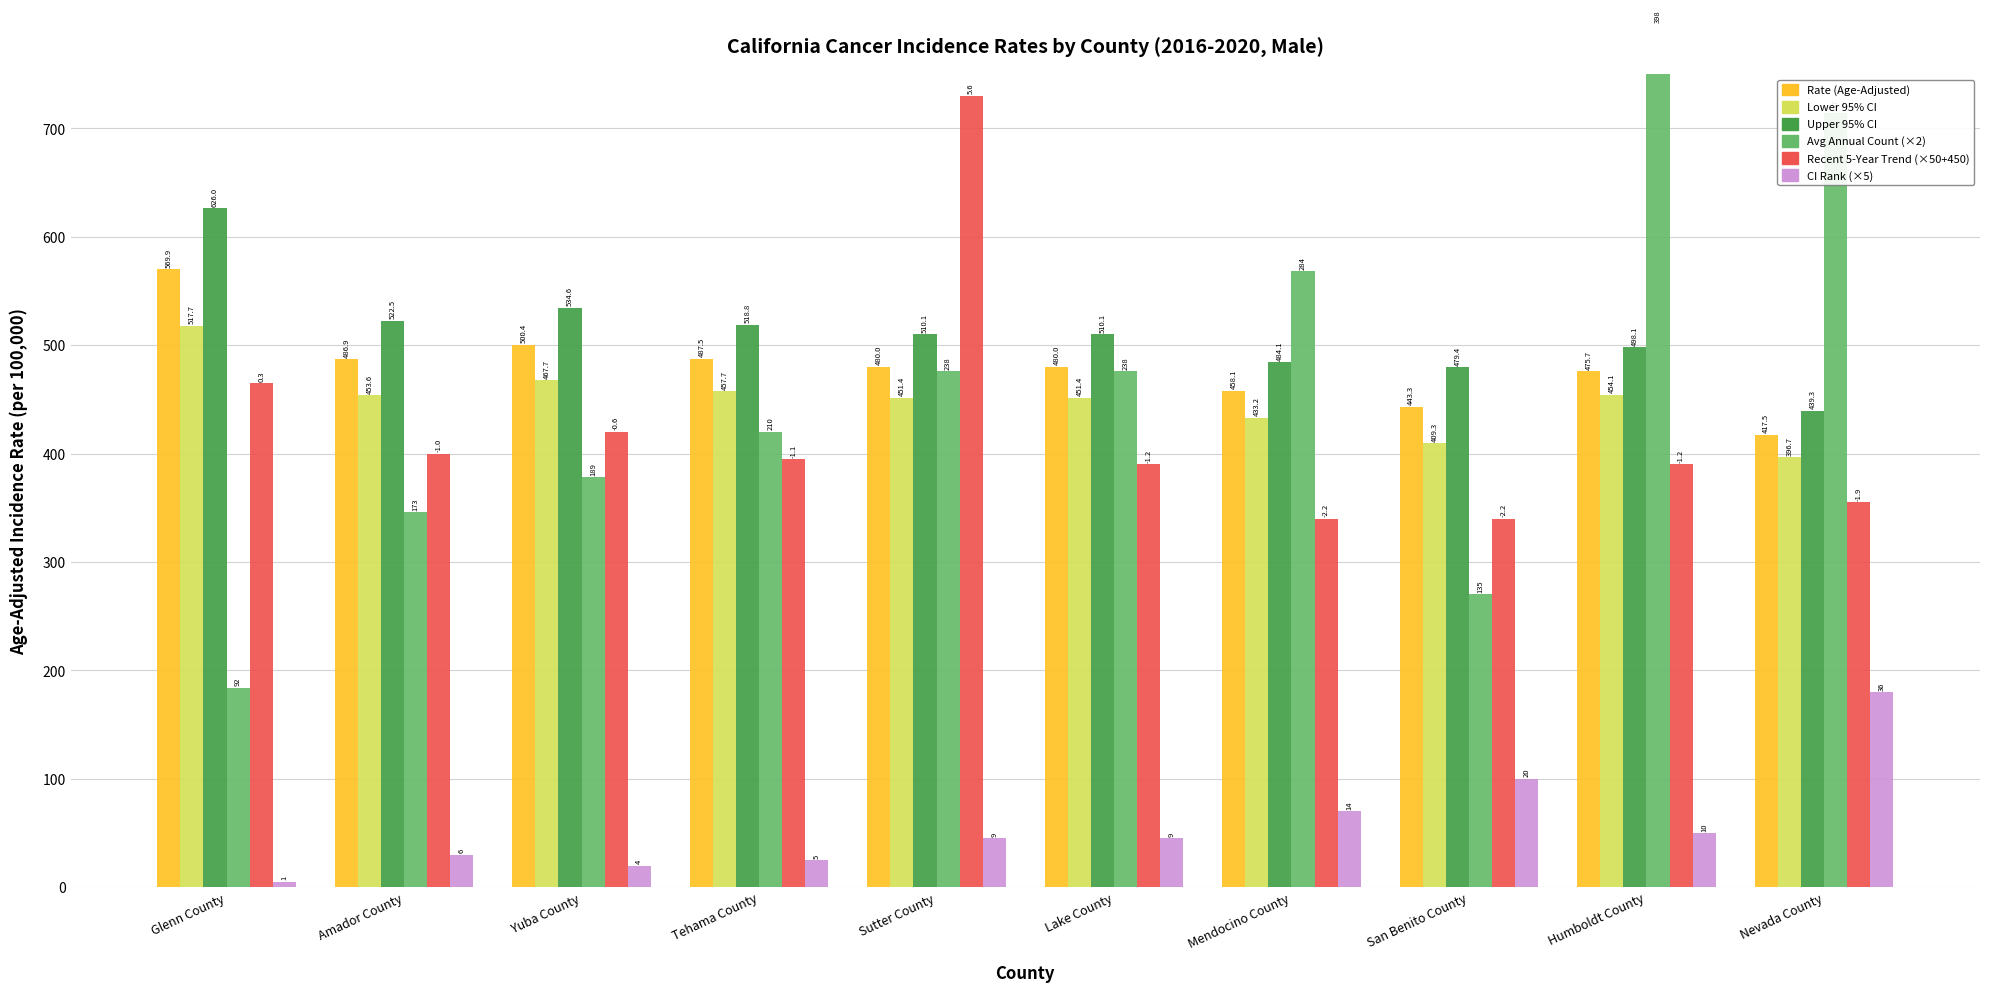

Which has a higher value, Mendocino County or Lake County?

Lake County